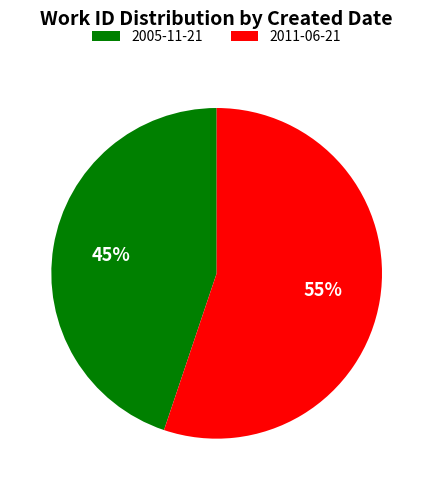

True or false: 2005-11-21 accounts for 60% of the total.

False